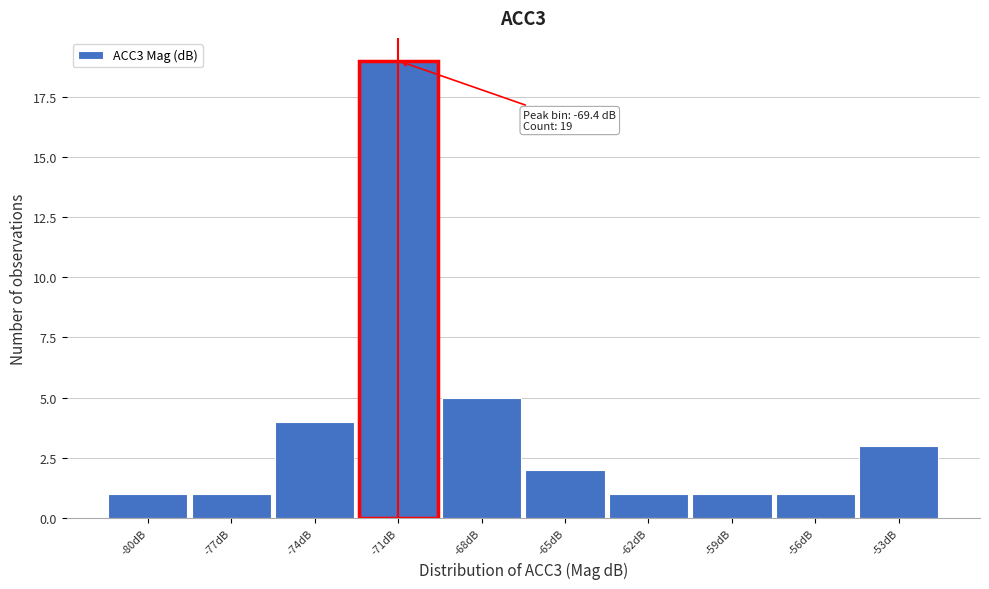

Reading left to right, list all the values displayed in this chart.

-80dB=1	-77dB=1	-74dB=4	-71dB=19	-68dB=5	-65dB=2	-62dB=1	-59dB=1	-56dB=1	-53dB=3